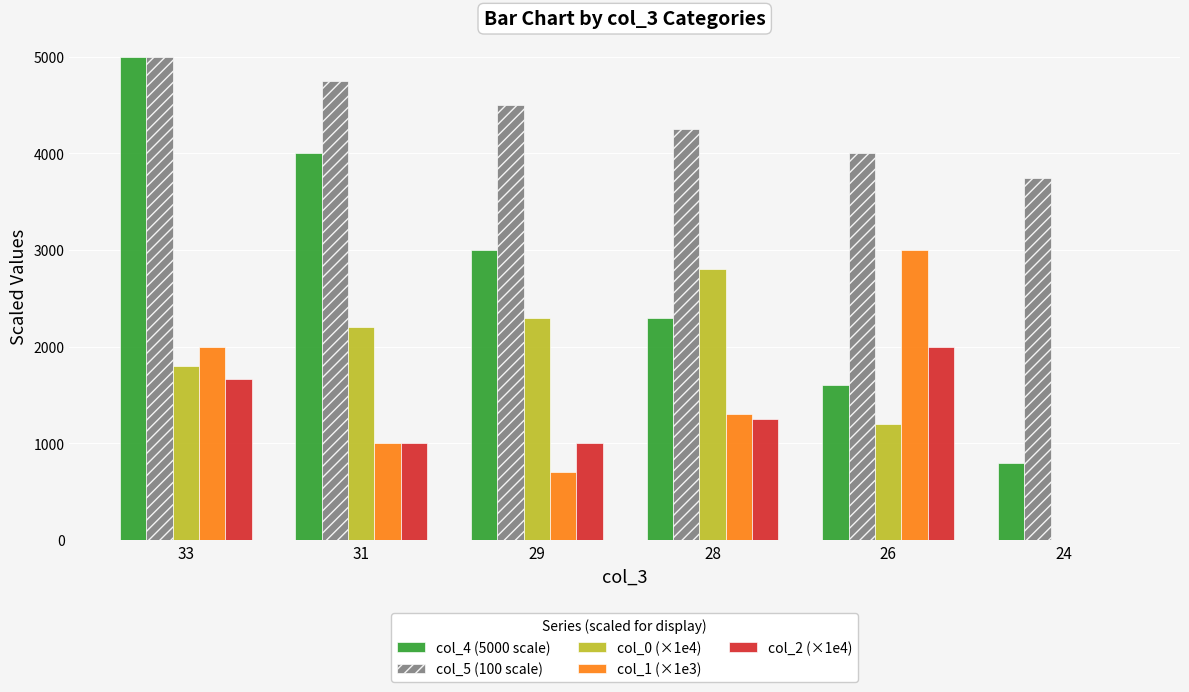

Reading left to right, list all the values displayed in this chart.

col_4 (5000 scale): 33=5000	31=4000	29=3000	28=2300	26=1600	24=800
col_5 (100 scale): 33=5000	31=4750	29=4500	28=4250	26=4000	24=3750
col_0 (×1e4): 33=1800	31=2200	29=2300	28=2800	26=1200	24=0
col_1 (×1e3): 33=2000	31=1000	29=700	28=1300	26=3000	24=0
col_2 (×1e4): 33=1670	31=1000	29=1000	28=1250	26=2000	24=0